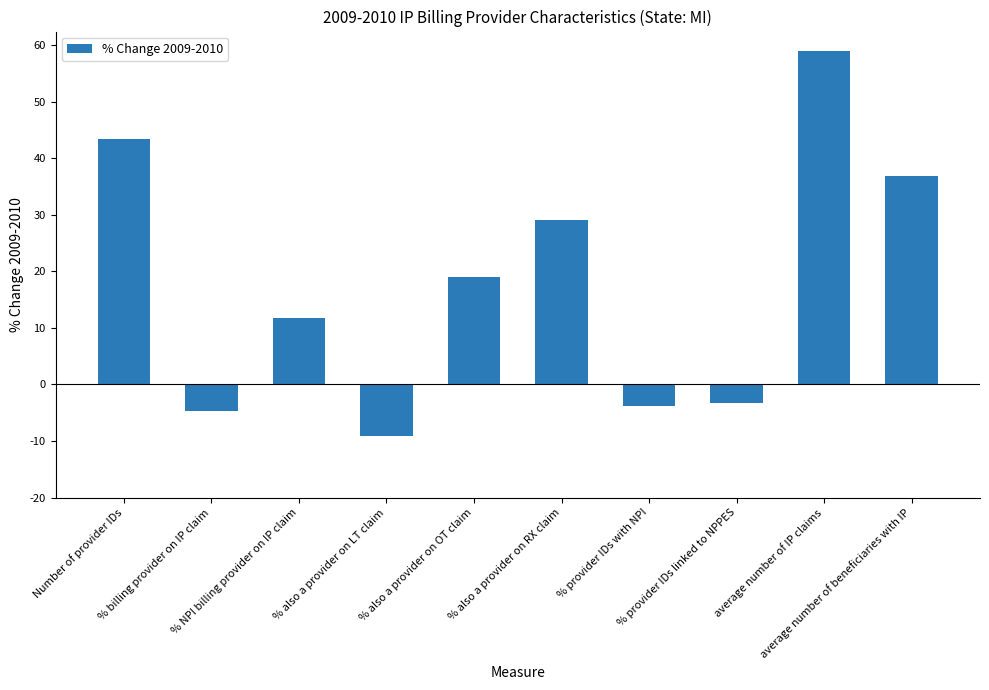

Reading left to right, what are all the values shown in this chart?

43.3	-4.7	11.7	-9.1	19.0	29.1	-3.9	-3.2	59.0	36.9